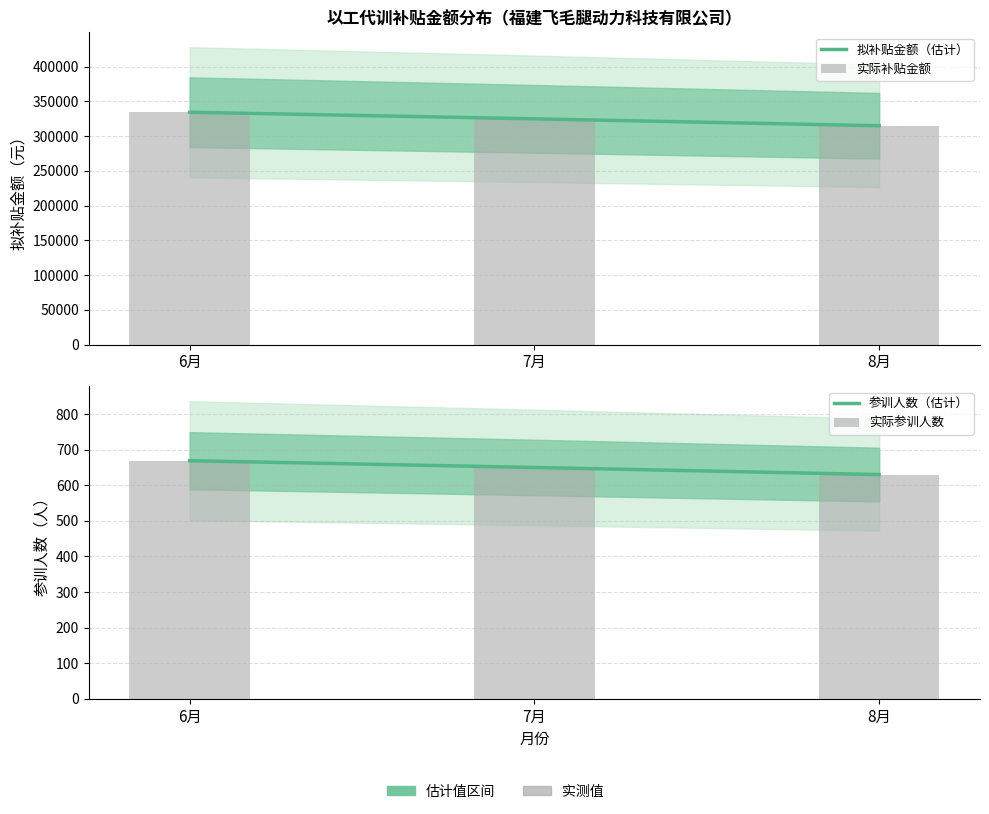

Reading left to right, list all the values displayed in this chart.

拟补贴金额（估计）: 6月=334500	7月=325000	8月=315000
实际补贴金额: 6月=334500	7月=325000	8月=315000
参训人数（估计）: 6月=669	7月=650	8月=630
实际参训人数: 6月=669	7月=650	8月=630